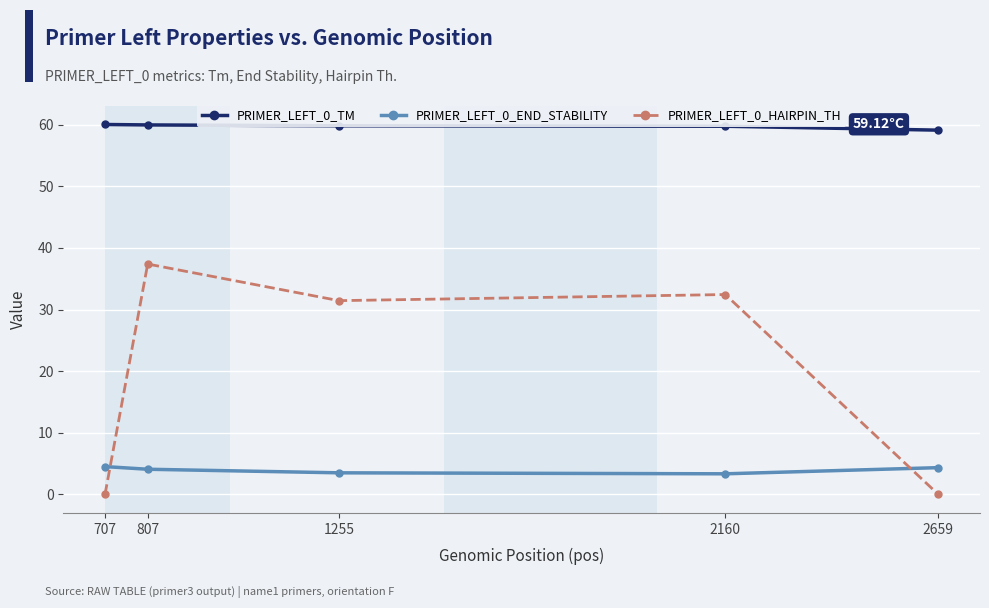

At how many categories does at least one series exceed 5?

5